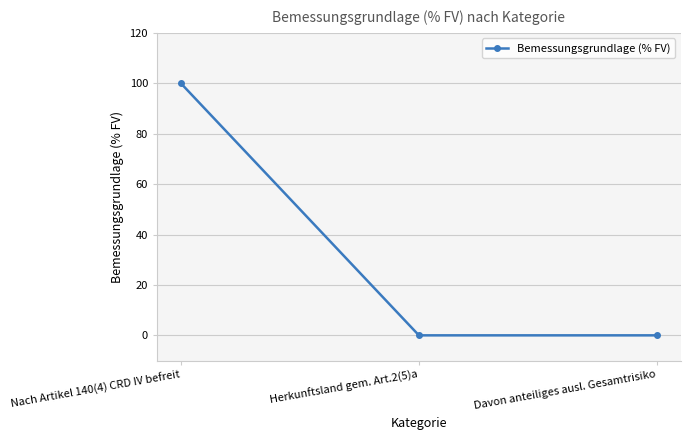

The value at Davon anteiliges ausl. Gesamtrisiko is 0.0. True or false?

True